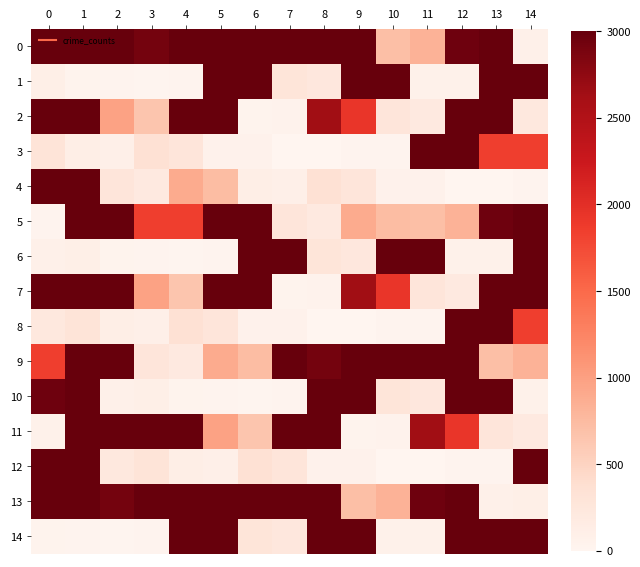

Which label corresponds to the smallest value in the chart?

7